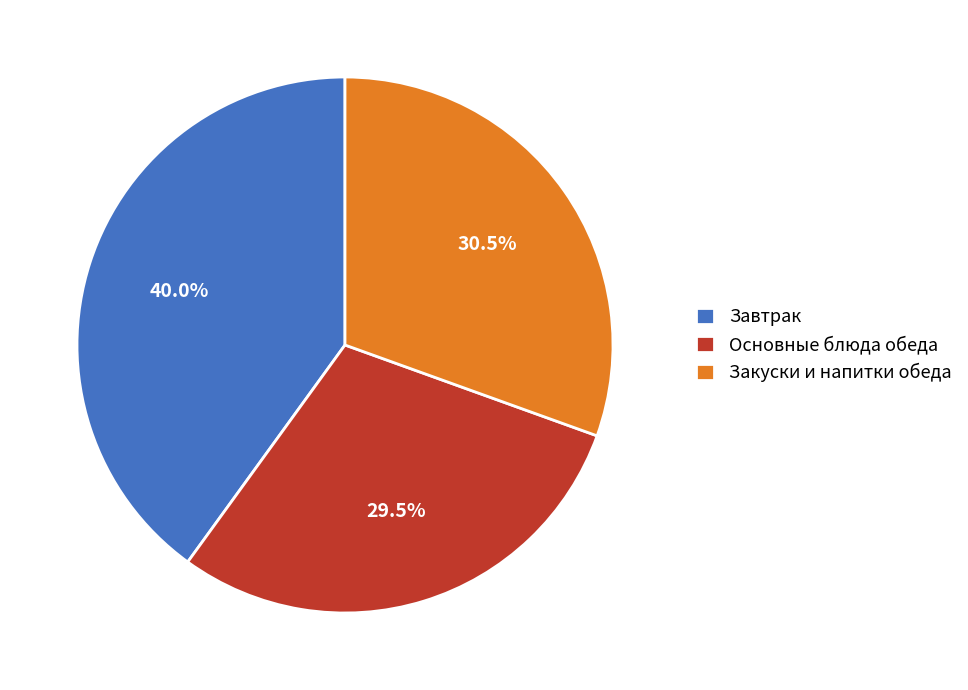

Which slice is the smallest?

Основные блюда обеда